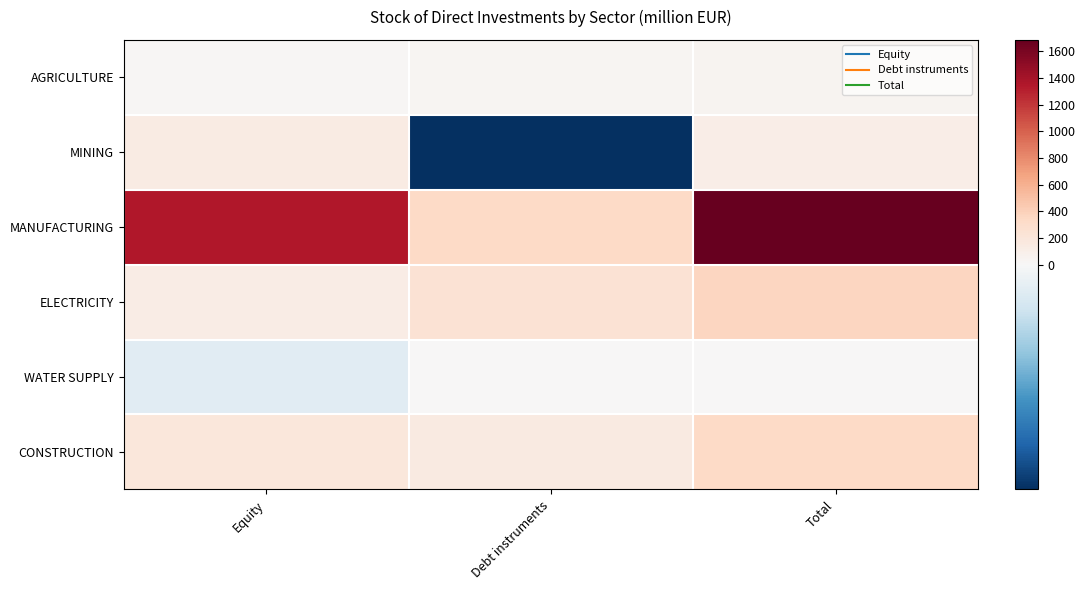

Reading right to left, what are all the values shown in this chart?

AGRICULTURE: Total=46.4	Debt instruments=28.5	Equity=17.9
MINING: Total=116.7	Debt instruments=-15.5	Equity=132.2
MANUFACTURING: Total=1685.6	Debt instruments=339.1	Equity=1346.5
ELECTRICITY: Total=365.2	Debt instruments=242.4	Equity=122.8
WATER SUPPLY: Total=4.4	Debt instruments=6.2	Equity=-1.8
CONSTRUCTION: Total=337.6	Debt instruments=148.4	Equity=189.1